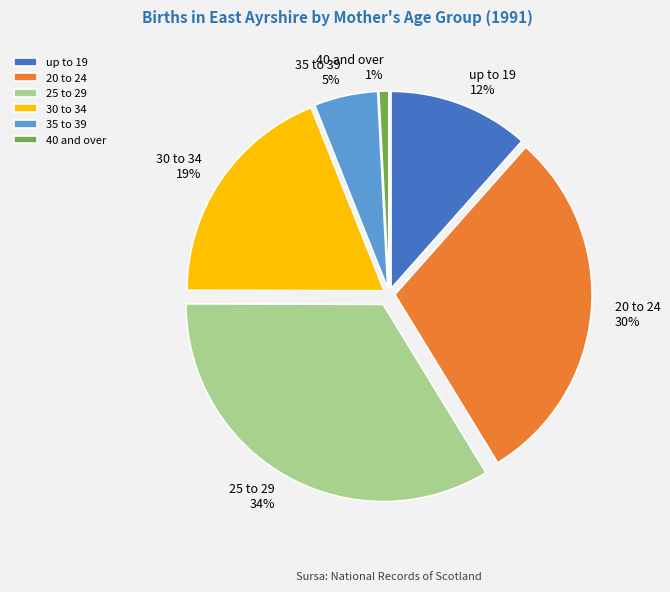

To the nearest percent, what percentage of the pie is 35 to 39?

5%